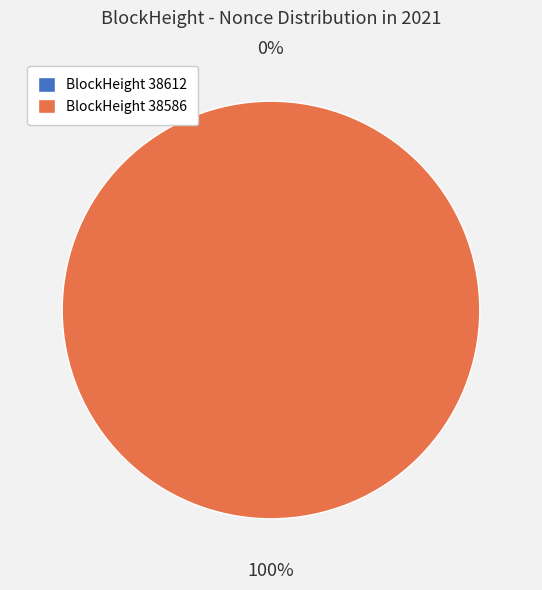

The 38586 slice represents 100% of the pie. True or false?

True